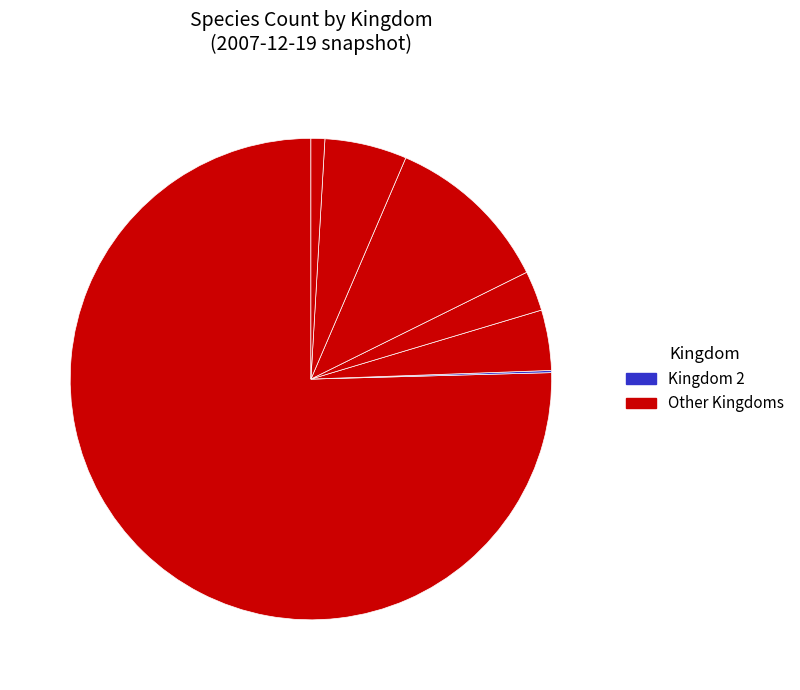

Count the number of slices in the pie.

7